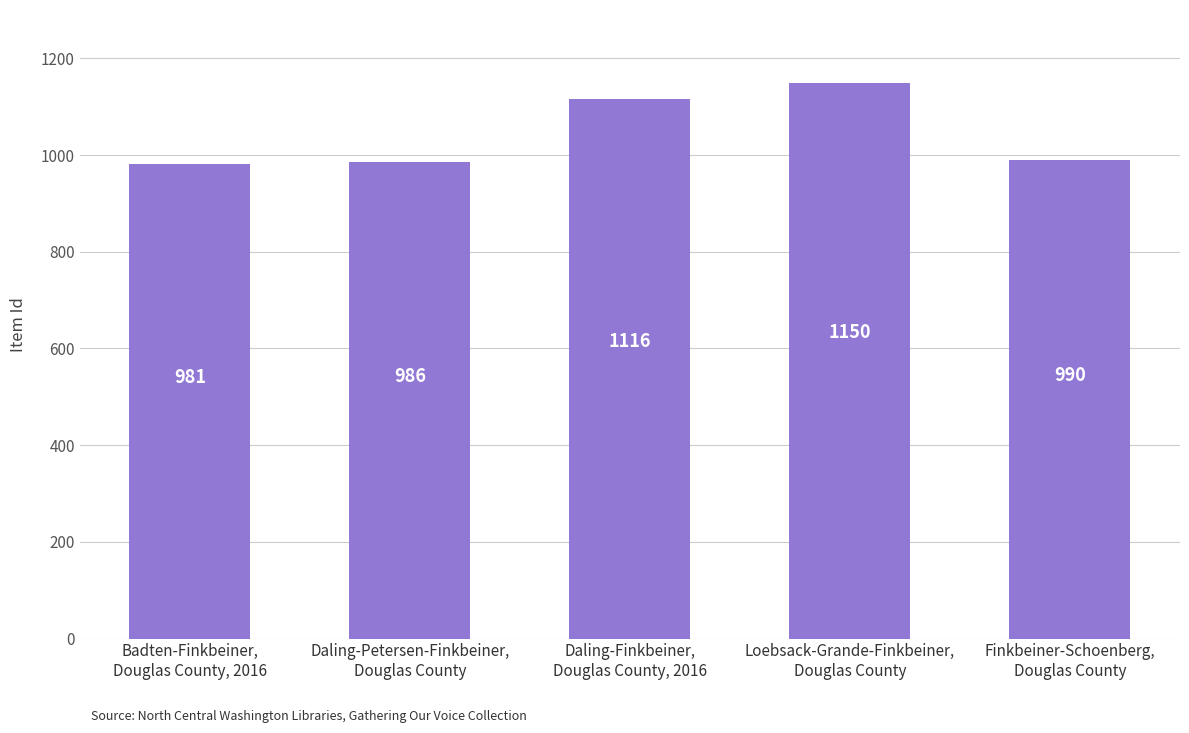

Reading left to right, transcribe all the data shown in this chart.

981	986	1116	1150	990